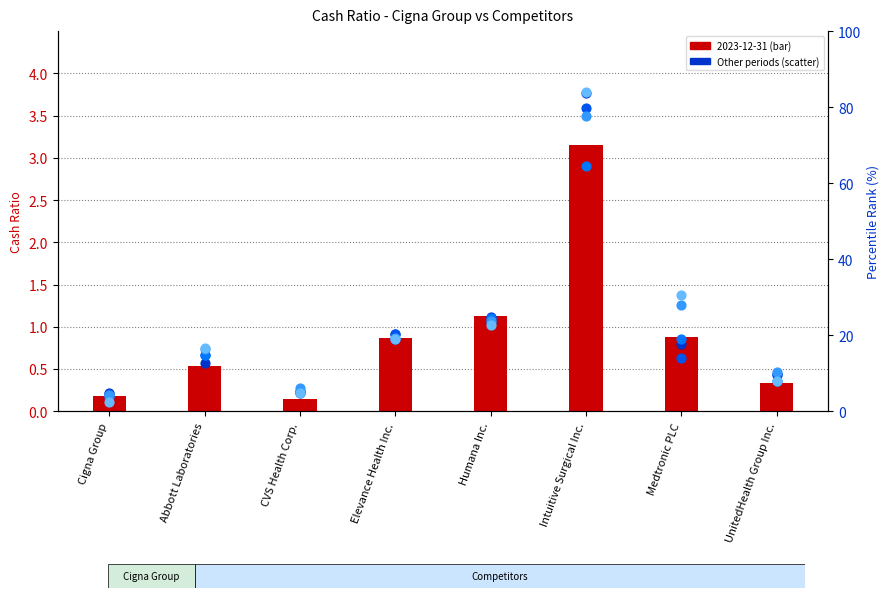

At which category is the sum across all series the highest?

Intuitive Surgical Inc.